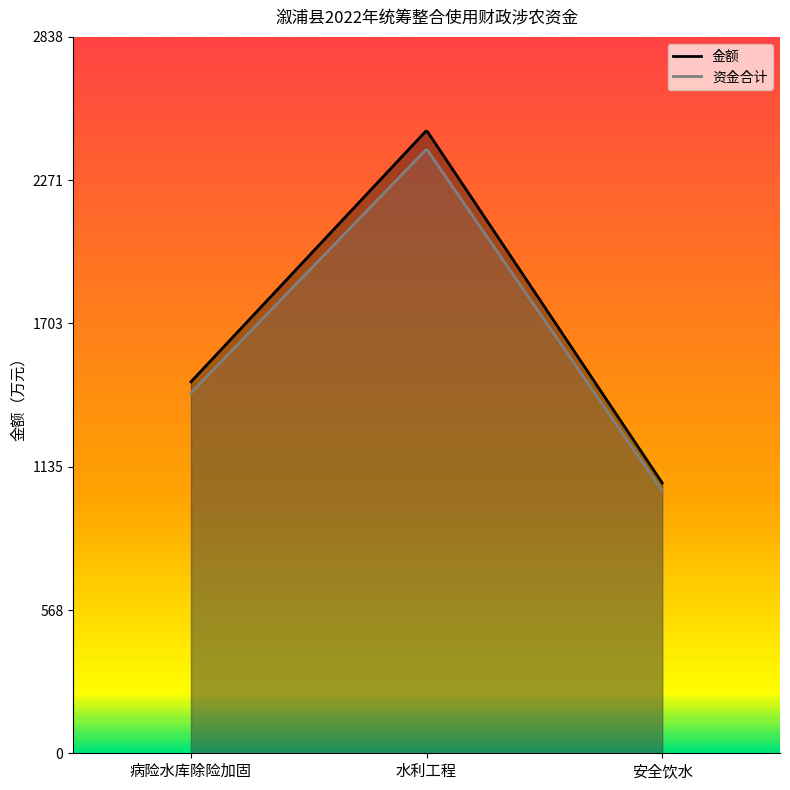

Which category has the lowest value in the 金额 series?

安全饮水